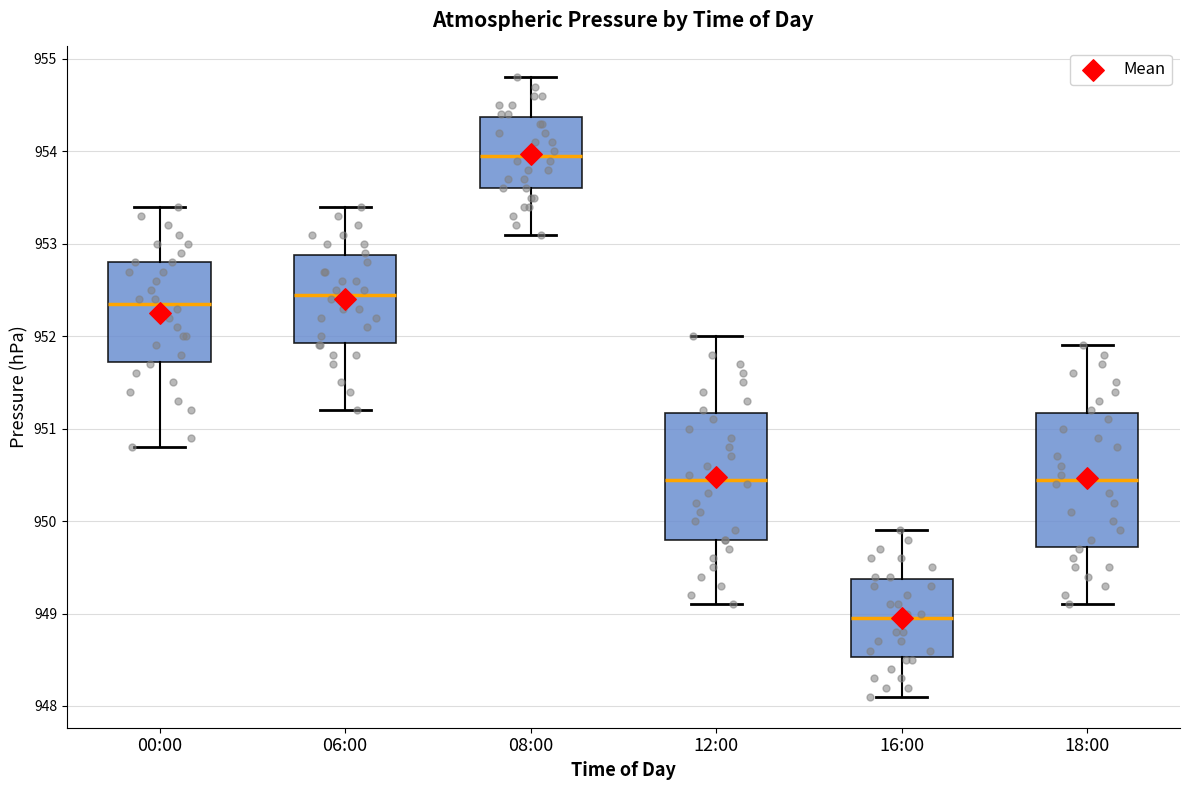

Reading left to right, transcribe this box plot: for each box, give where its median line is, the range the box spans, and where its two whiskers end, as read against the y-axis. The values are not printed on the chart, so give them approximately, as read against the axis.

00:00: median 952.4, box 951.7 to 952.8, whiskers 950.8 to 953.4
06:00: median 952.5, box 951.9 to 952.9, whiskers 951.2 to 953.4
08:00: median 954.0, box 953.6 to 954.4, whiskers 953.1 to 954.8
12:00: median 950.5, box 949.8 to 951.2, whiskers 949.1 to 952.0
16:00: median 949.0, box 948.5 to 949.4, whiskers 948.1 to 949.9
18:00: median 950.5, box 949.7 to 951.2, whiskers 949.1 to 951.9